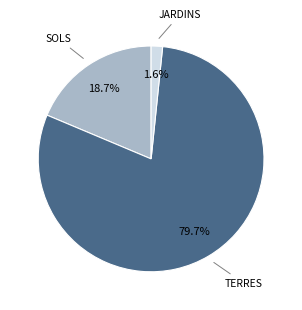

To the nearest percent, what is the average slice percentage?

33%